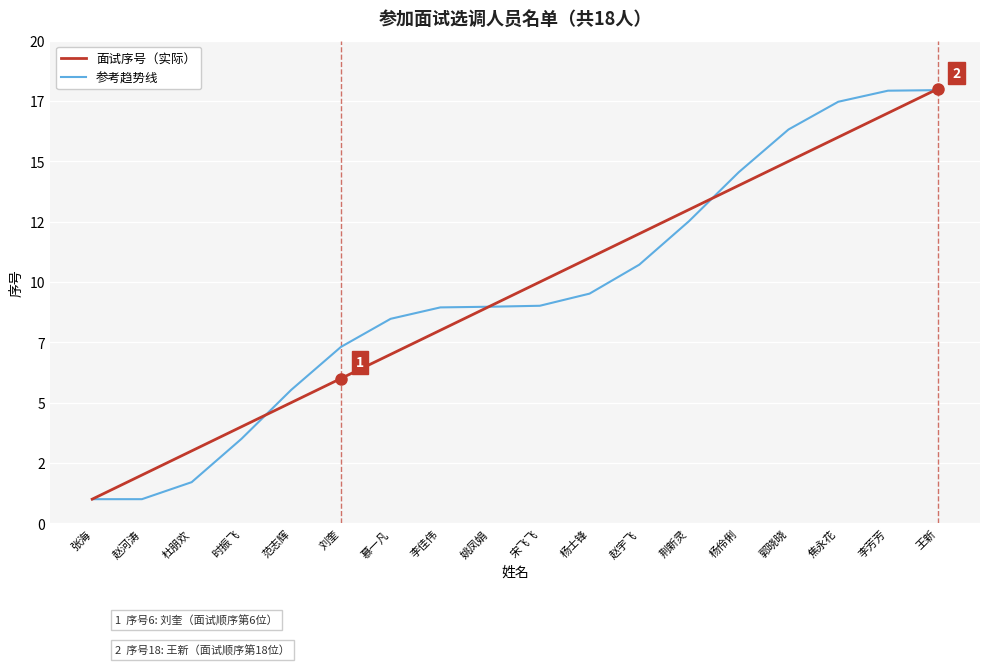

Reading left to right, what are all the values shown in this chart?

面试序号（实际）: 1.0	2.0	3.0	4.0	5.0	6.0	7.0	8.0	9.0	10.0	11.0	12.0	13.0	14.0	15.0	16.0	17.0	18.0
参考趋势线: 1.0	1.0	1.7	3.5	5.5	7.3	8.5	8.9	9.0	9.0	9.5	10.7	12.5	14.5	16.3	17.5	17.9	17.9